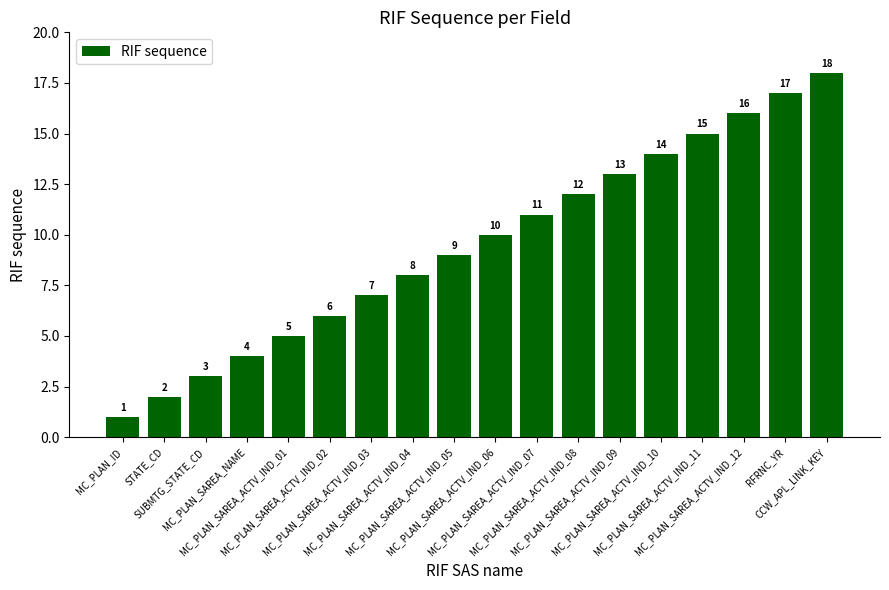

Where is the data nearest to the value 9?

MC_PLAN_SAREA_ACTV_IND_05